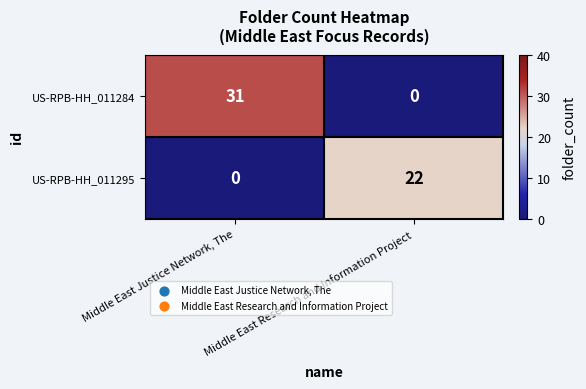

Rank the series at Middle East Research and Information Project from lowest to highest value.

US-RPB-HH_011284, US-RPB-HH_011295